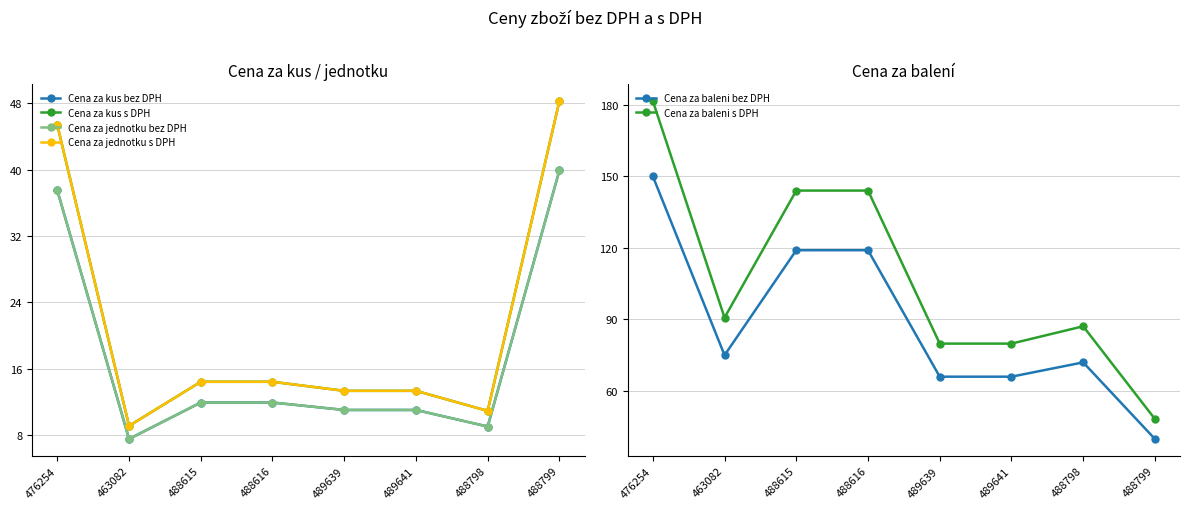

What is the sum of all Cena za jednotku bez DPH values?

139.7